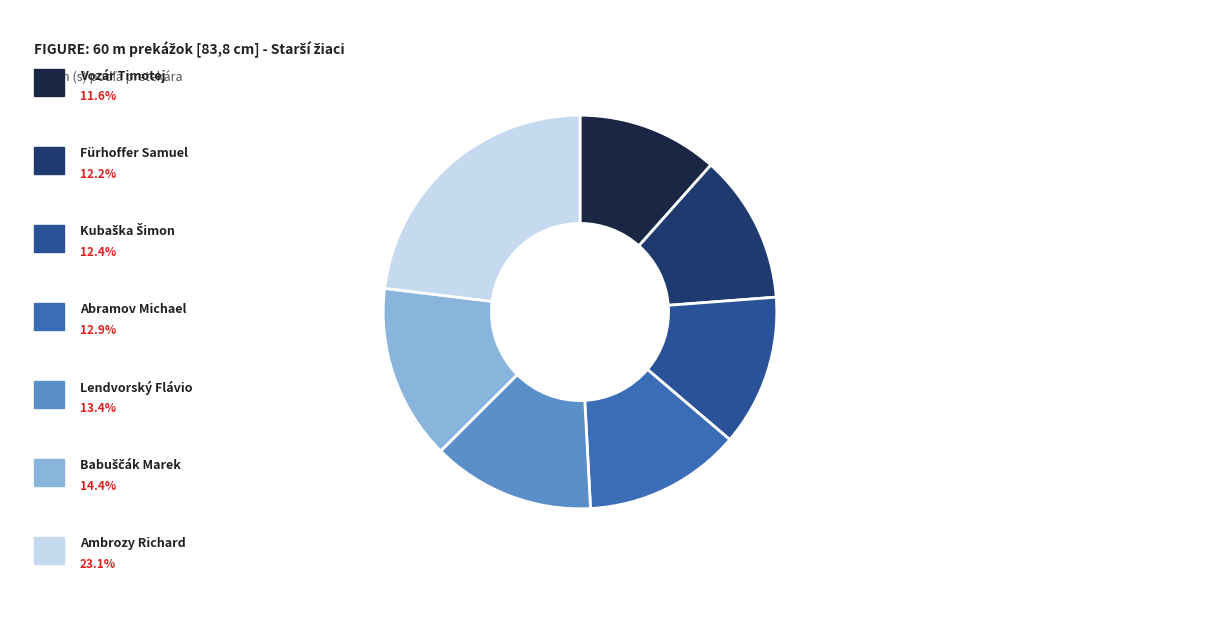

Does any single category account for the majority?

No